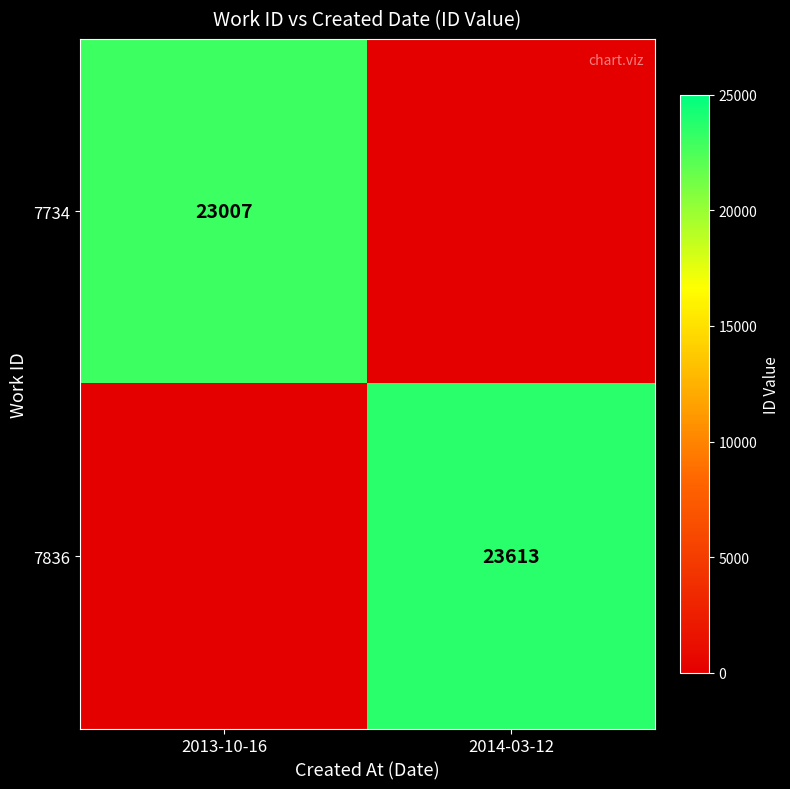

What is the maximum value shown in the chart?

23613